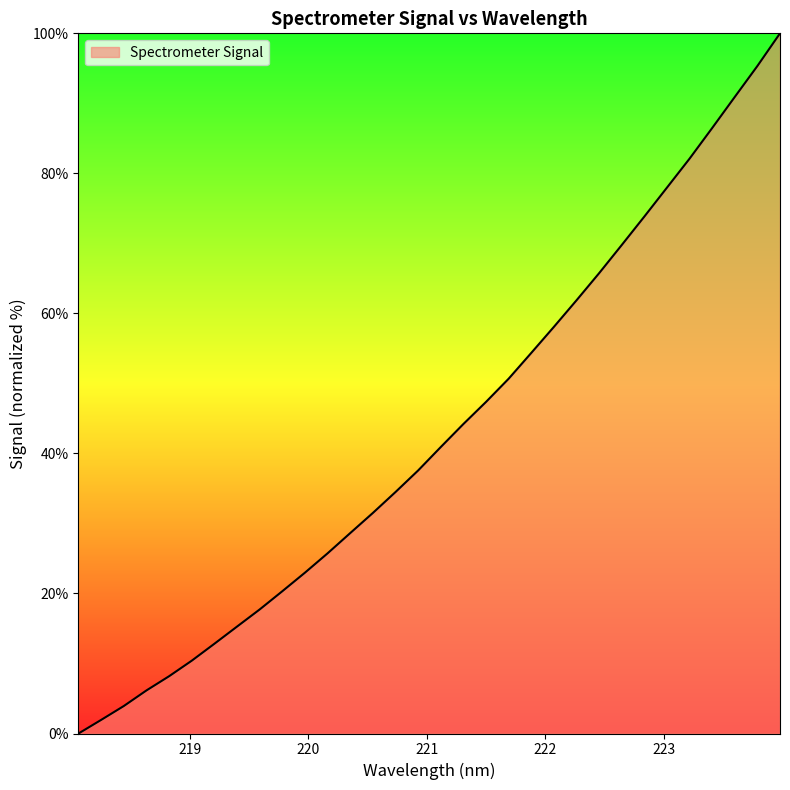

What is the maximum value shown in the chart?

100.0